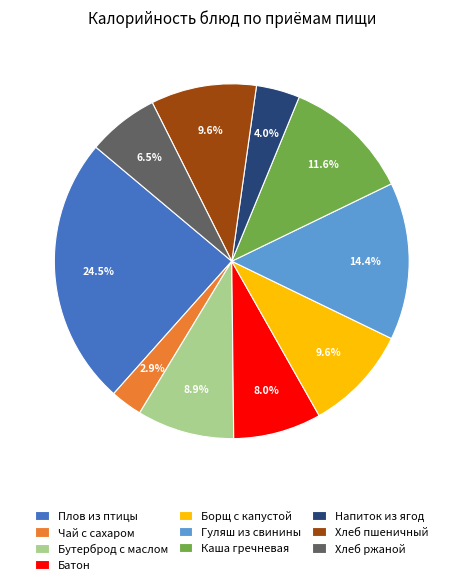

How many segments does this pie chart have?

10